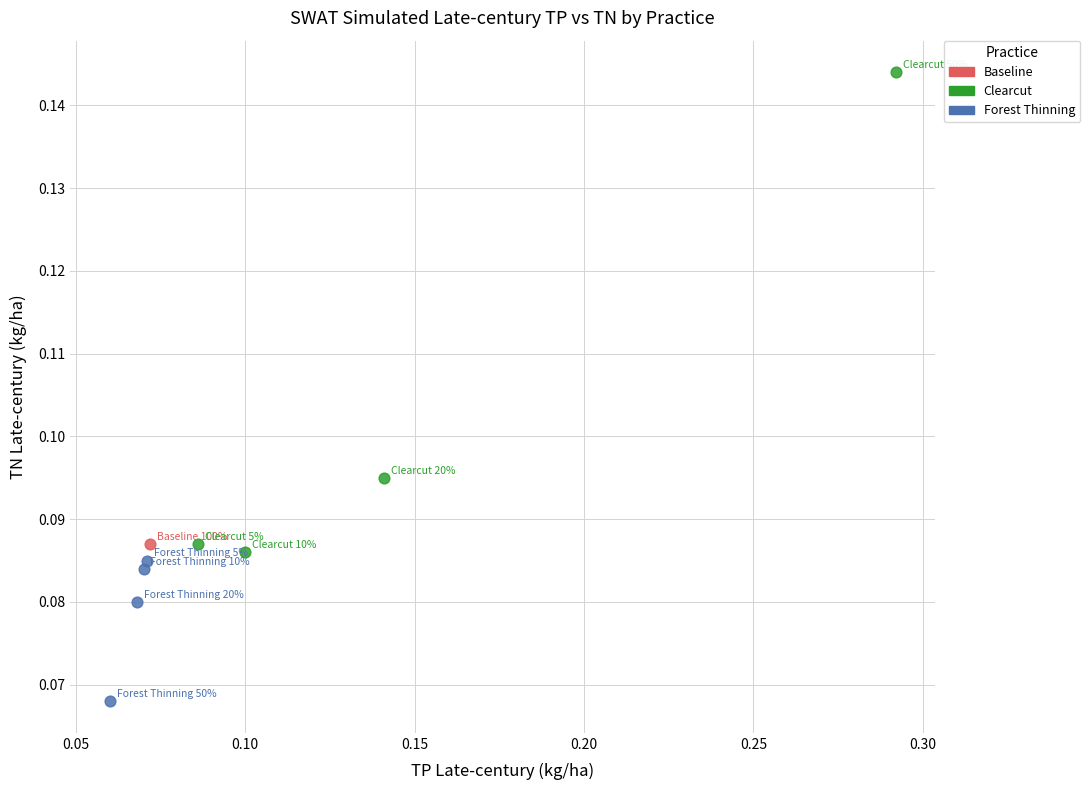

What are all the series names shown in the legend?

Baseline, Clearcut, Forest Thinning